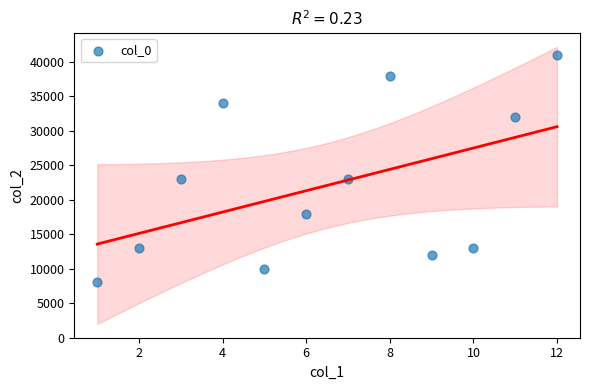

What is the range of Y values (max minus min)?

33000